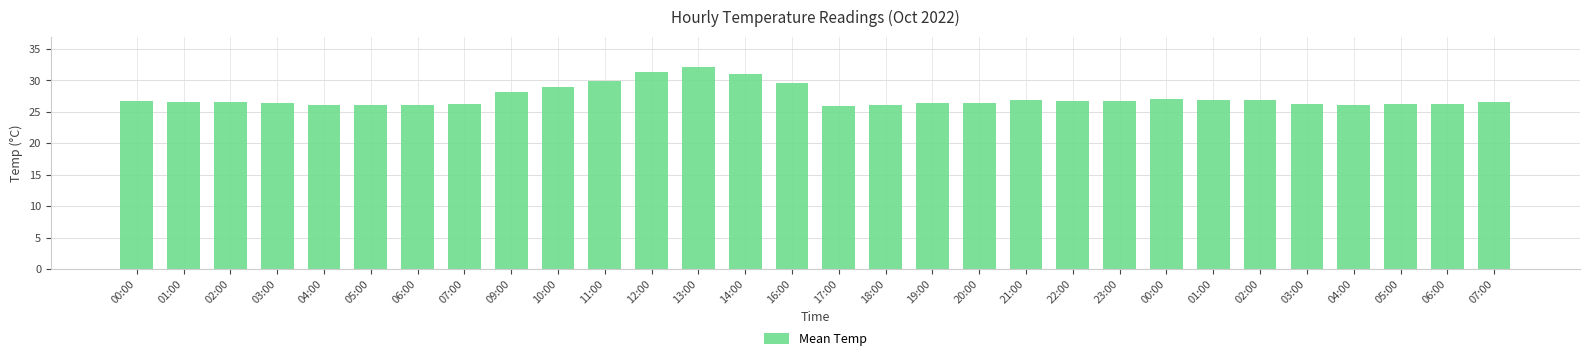

Between 03:00 and 16:00, which is larger?

16:00